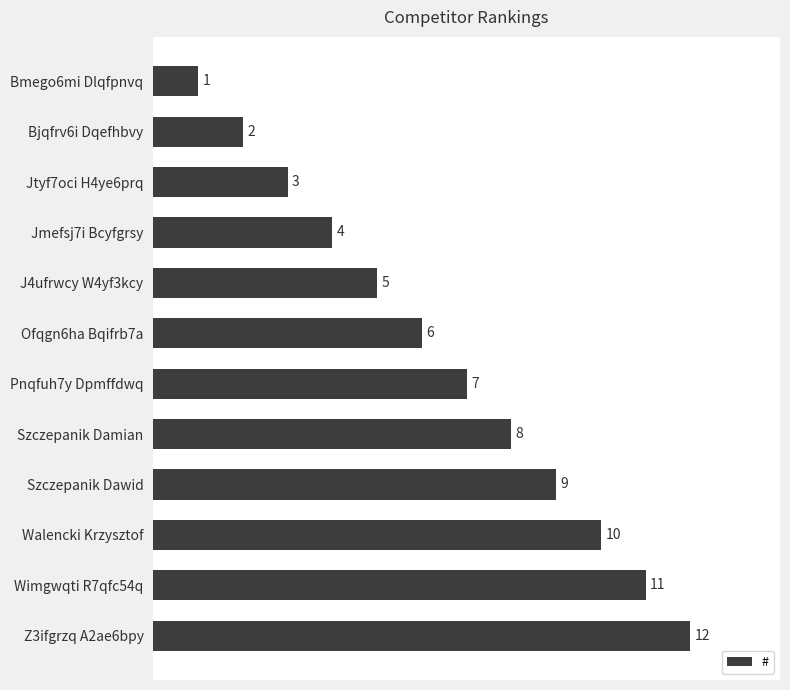

What is the value of the 7th bar from the top?

7